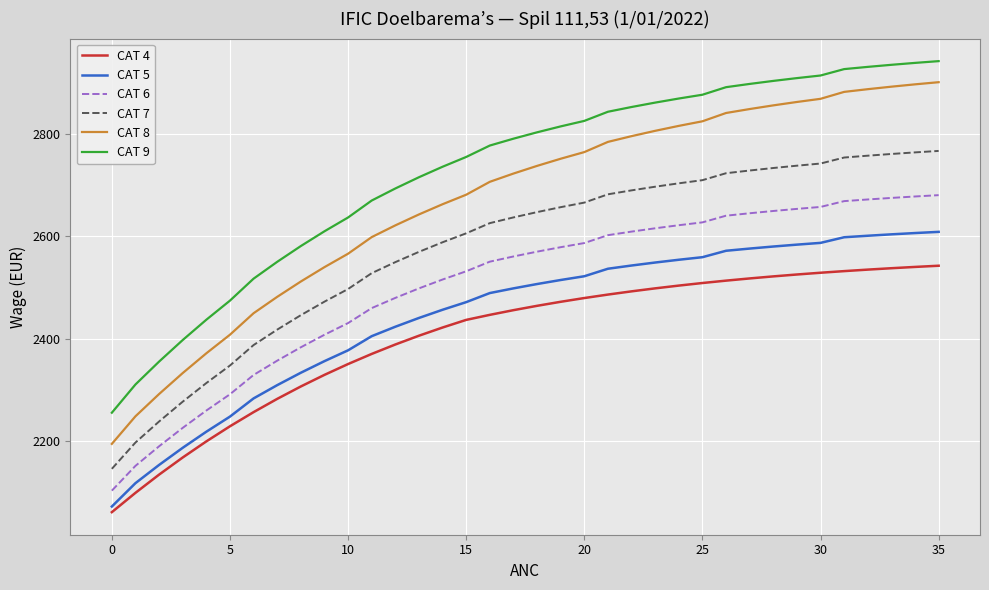

What is the lowest value of the CAT 6 series?

2102.8